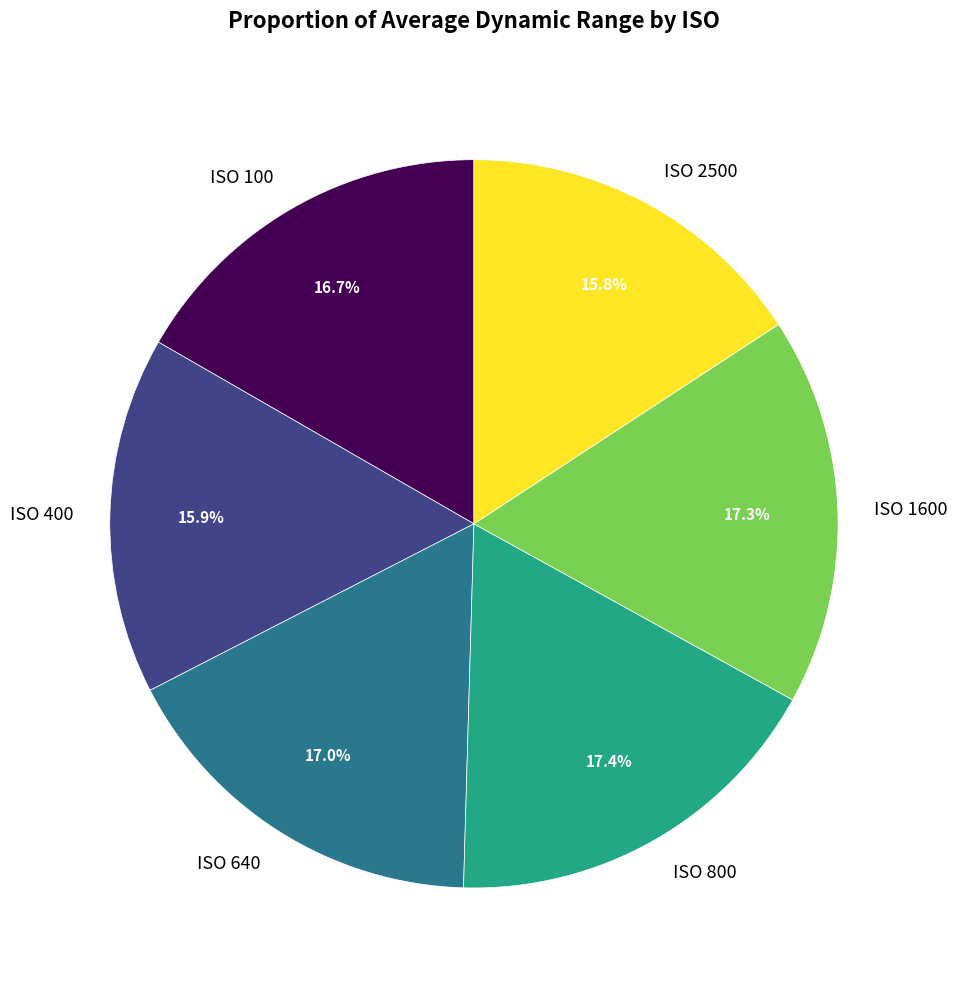

What is the ratio of the value at ISO 400 to the value at ISO 640?

0.9